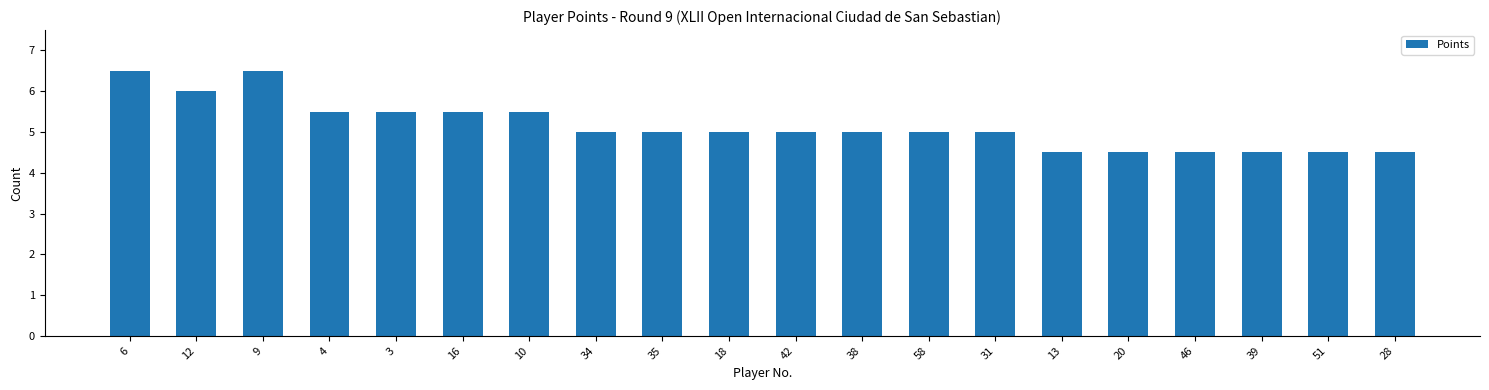

What is the minimum value shown in the chart?

4.5